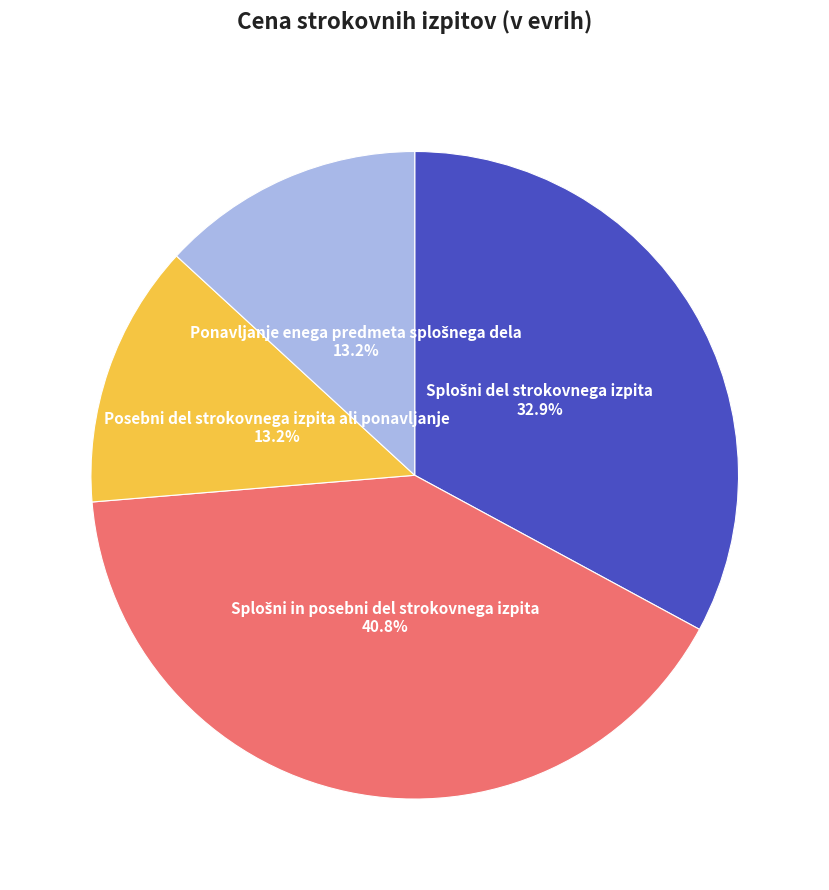

Does any single category account for the majority?

No